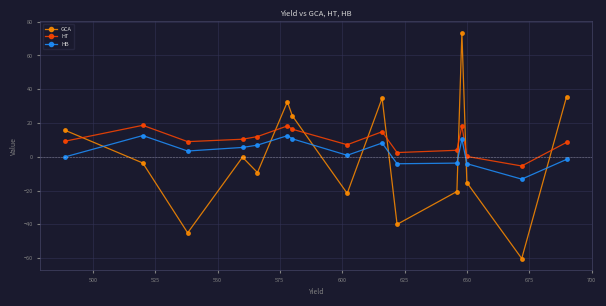

What is the smallest value displayed?

-60.2